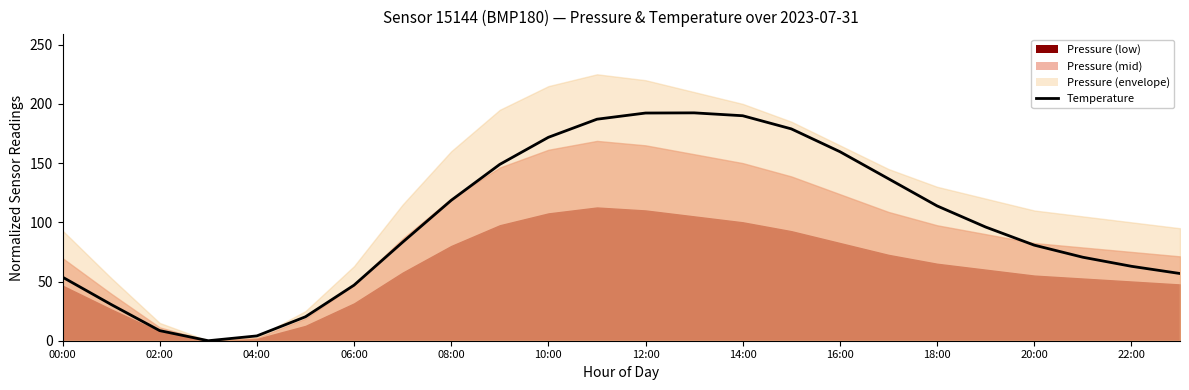

The value at 06:00 is 27.1. True or false?

False